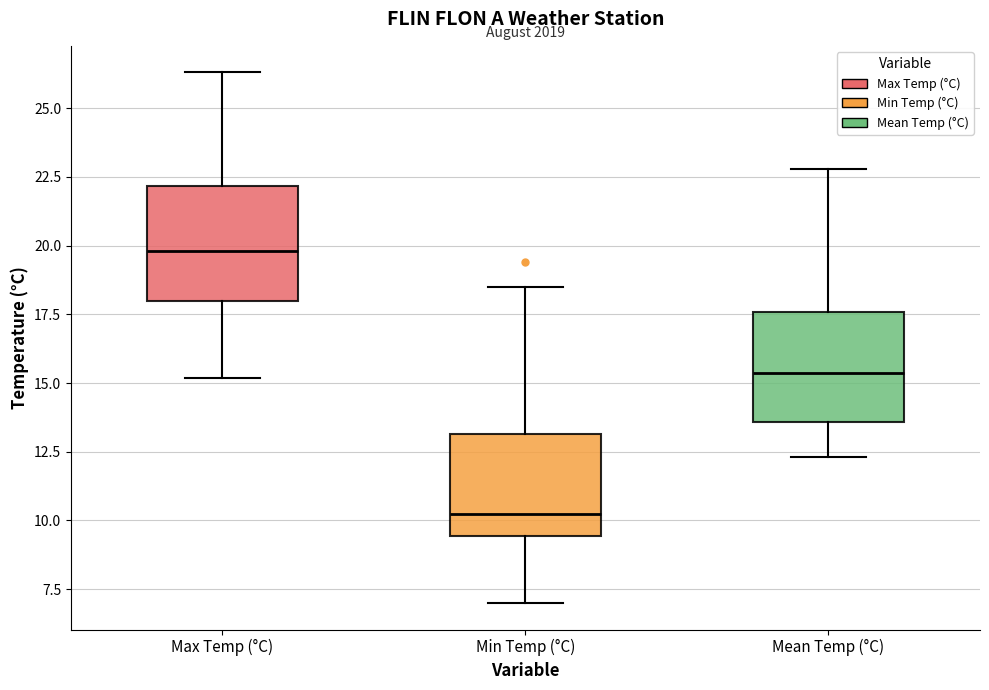

Reading left to right, read every box against the y-axis: the position of its median line, the range the box covers, and the ends of its whiskers. The values are not printed on the chart, so give them approximately, as read against the axis.

Max Temp (°C): median 20.0, box 18.0 to 22.0, whiskers 15.0 to 26.5
Min Temp (°C): median 10.5, box 9.5 to 13.0, whiskers 7.0 to 18.5
Mean Temp (°C): median 15.5, box 13.5 to 17.5, whiskers 12.5 to 23.0